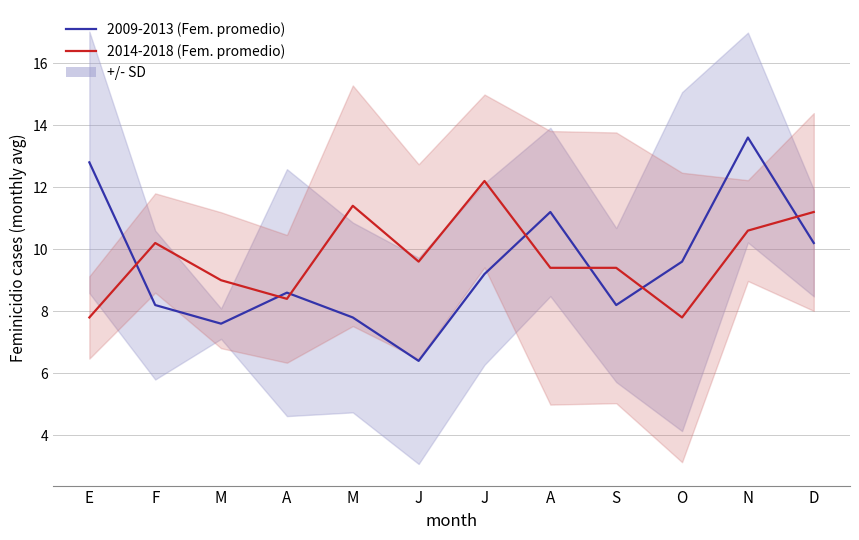

Which series changed the most between E and S?

2009-2013 (Fem. promedio)